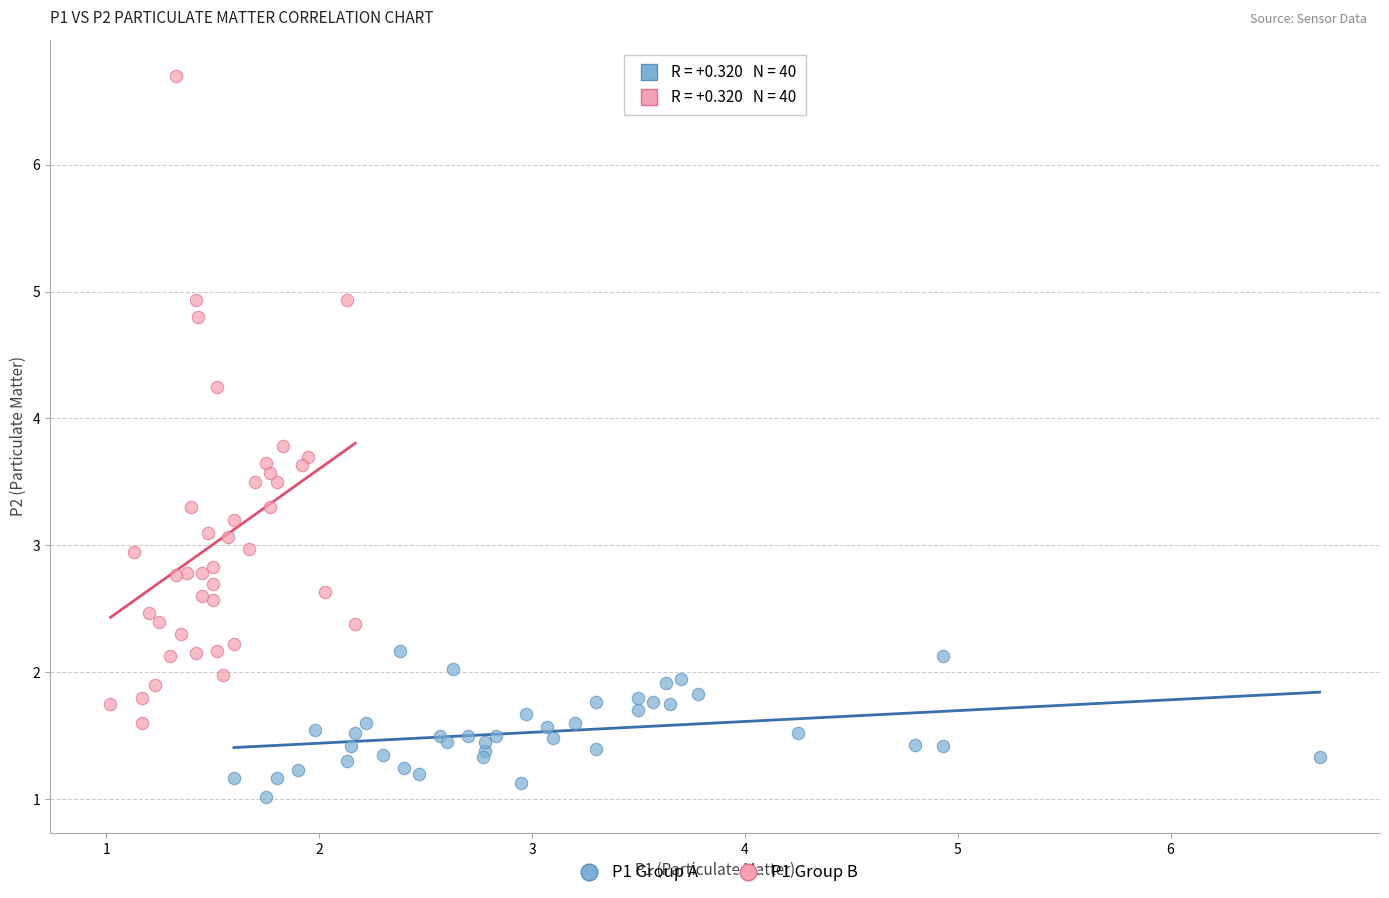

Which series reaches the minimum Y coordinate?

P1 Group A